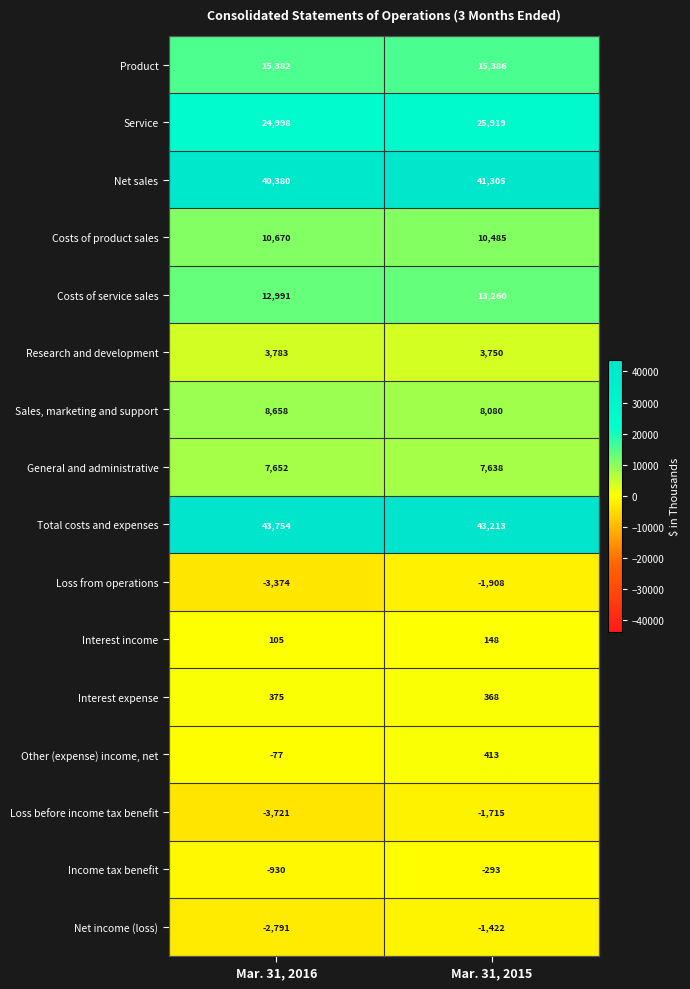

What is the spread (max minus min) of values at Mar. 31, 2016?

47475